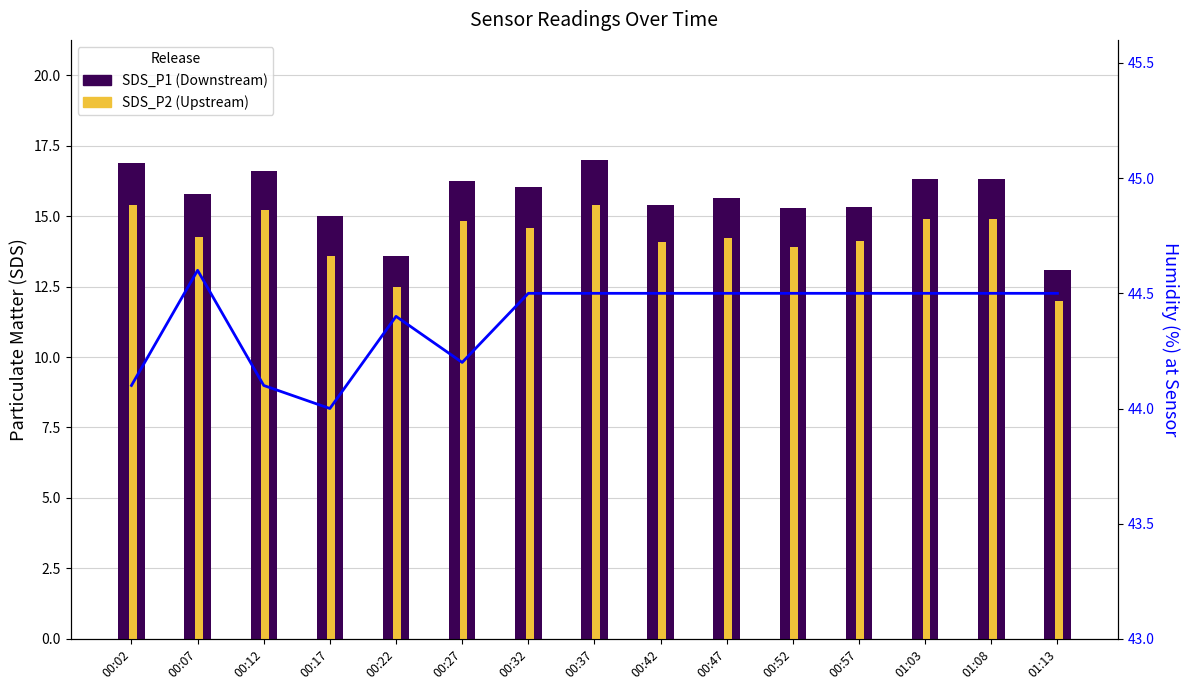

What is the difference between the maximum and minimum values in the SDS_P1 (Downstream) series?

3.9